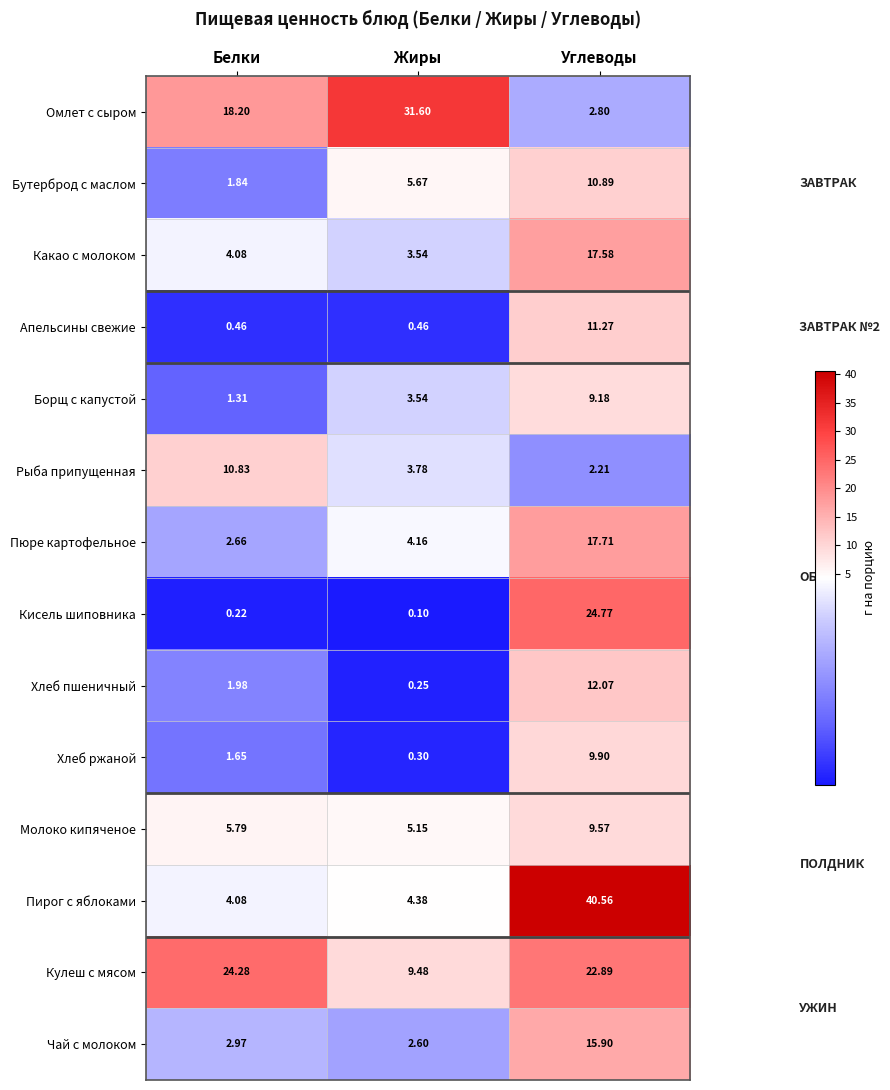

How many distinct data groups are displayed?

14